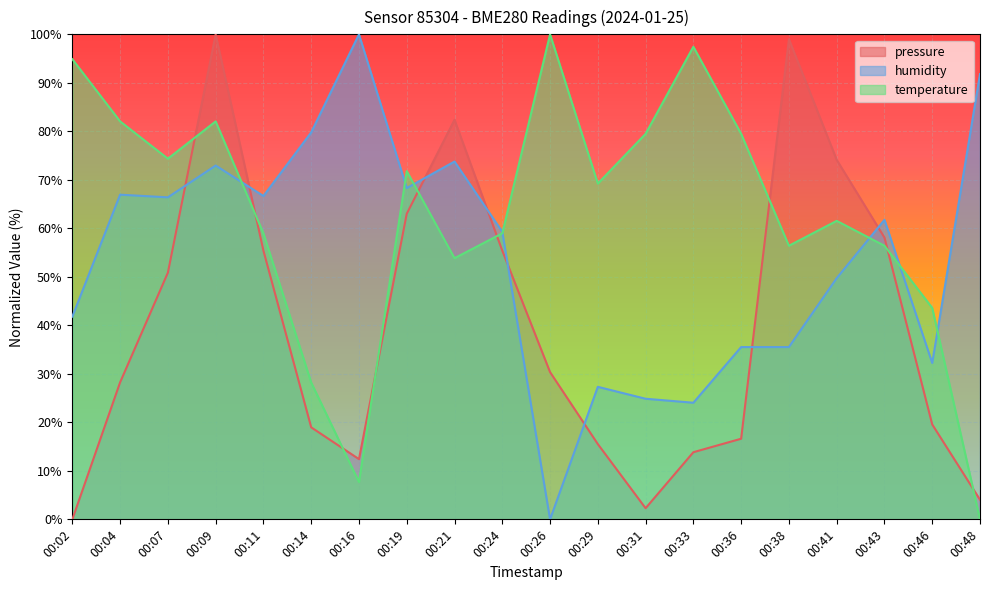

Reading left to right, list all the values displayed in this chart.

pressure: 0.0	28.3	50.9	100.0	55.4	19.0	12.4	63.0	82.4	55.4	30.4	15.5	2.3	13.8	16.6	99.0	74.1	58.1	19.6	4.0
humidity: 41.8	66.9	66.4	73.0	66.7	79.8	100.0	68.3	73.8	59.3	0.0	27.3	24.9	24.0	35.5	35.5	49.7	61.7	32.2	91.8
temperature: 94.9	82.1	74.4	82.1	59.0	28.2	7.7	71.8	53.8	59.0	100.0	69.2	79.5	97.4	79.5	56.4	61.5	56.4	43.6	0.0